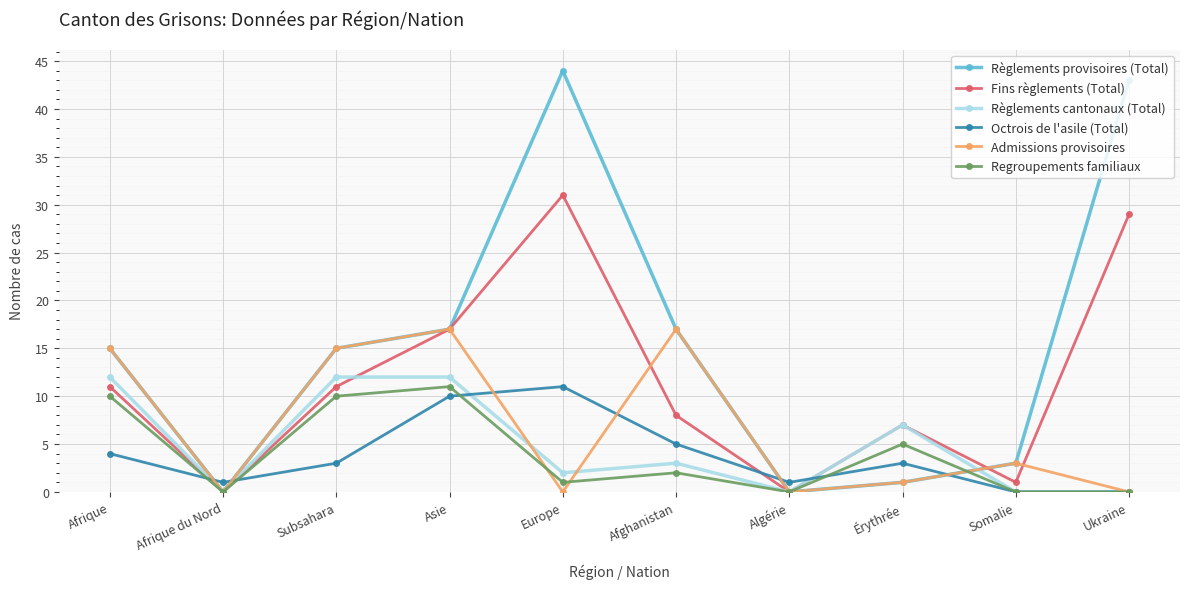

At how many categories does at least one series exceed 2?

8